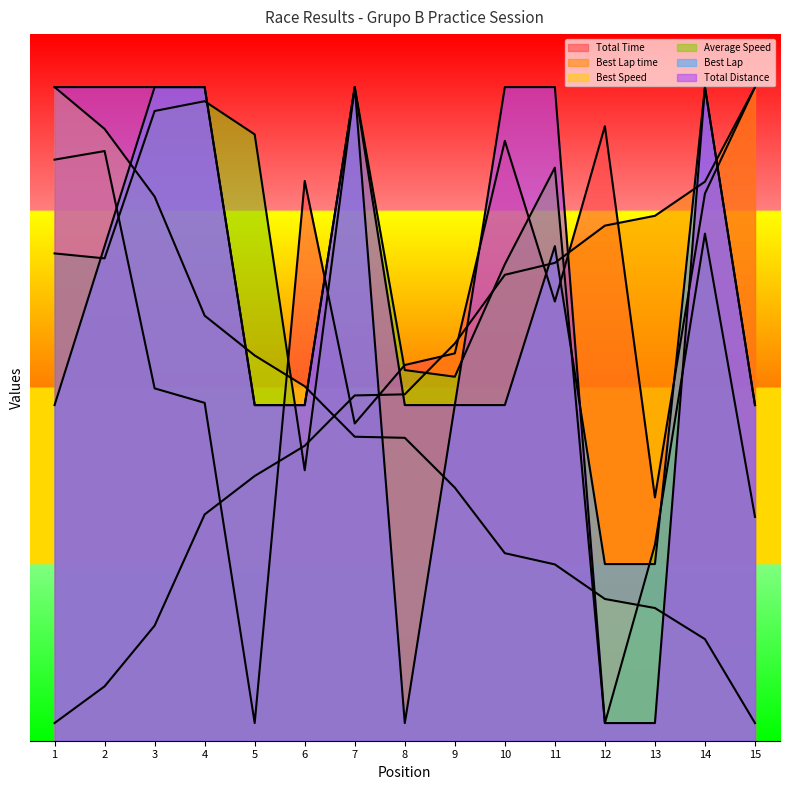

True or false: Best Lap has more than 0 interior local peaks.

True